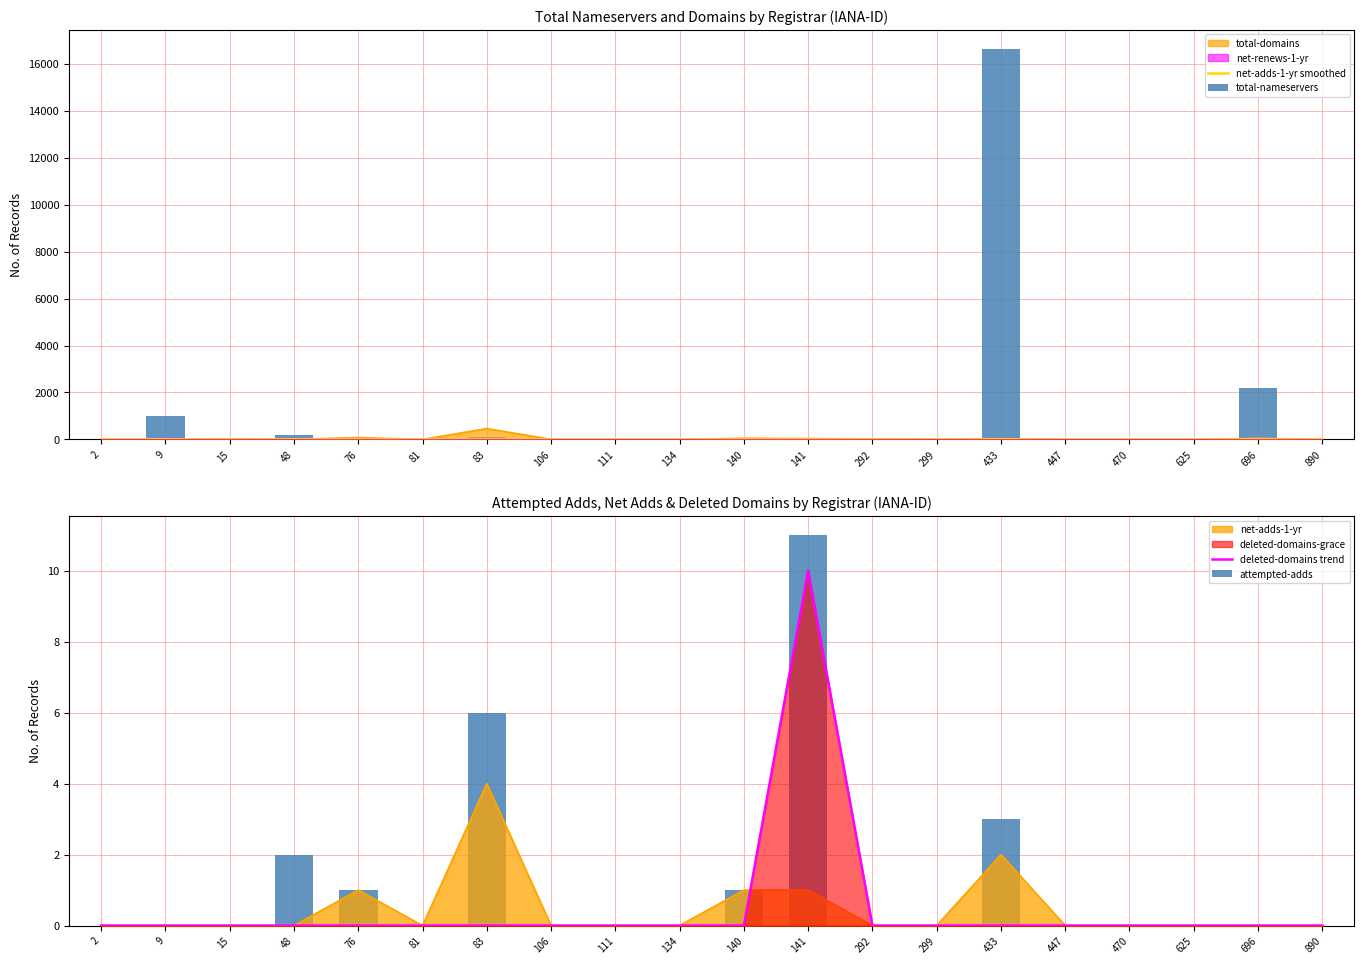

At which label is total-nameservers closest to 8313?

696